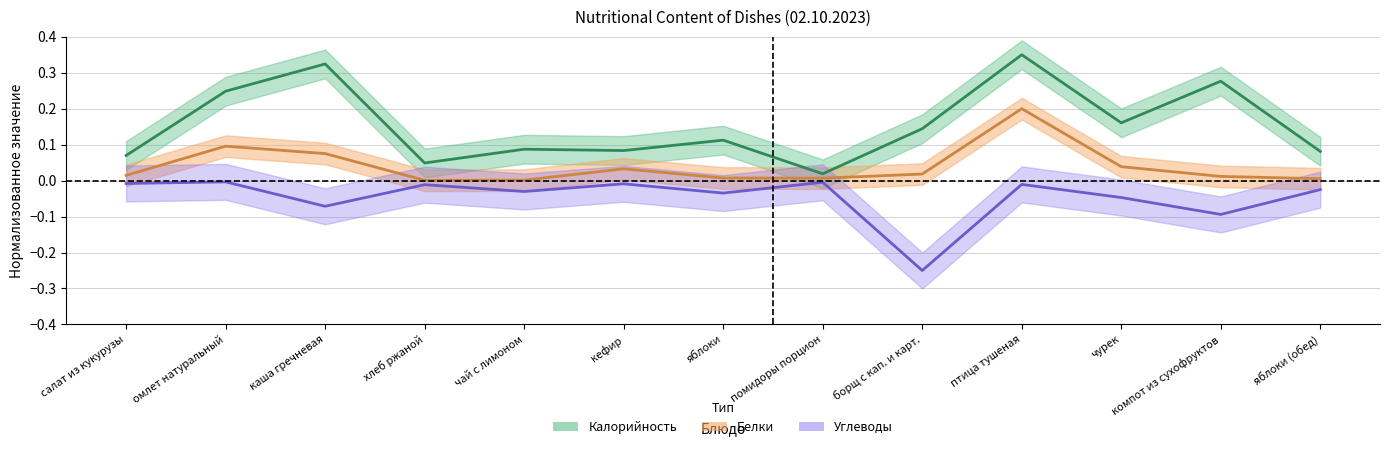

True or false: Белки has more than 2 interior local peaks.

True